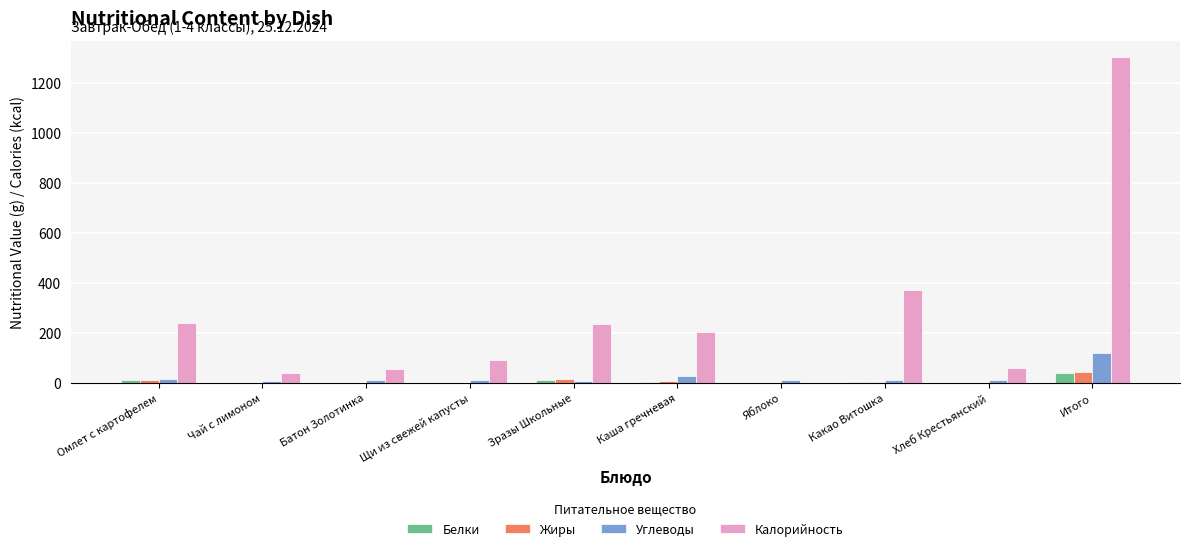

Between Омлет с картофелем and Чай с лимоном, which series saw the biggest shift?

Калорийность